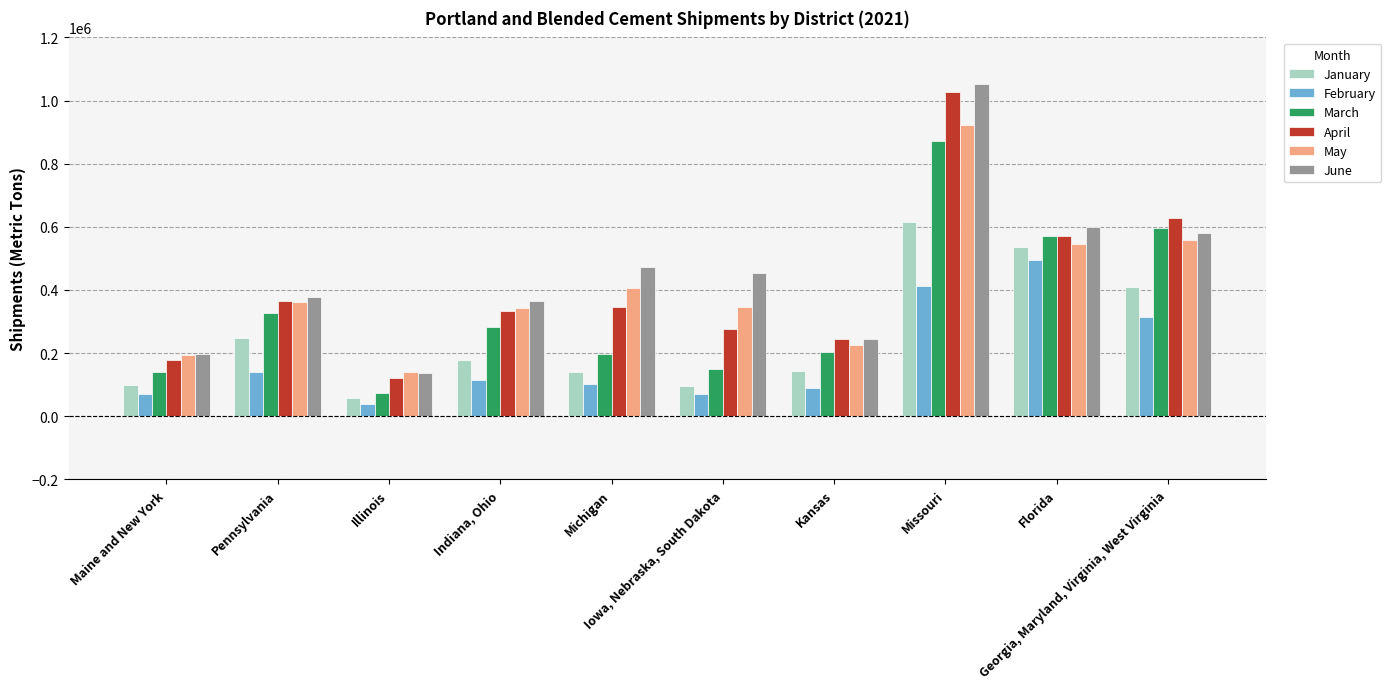

At which label does April reach its peak?

Missouri